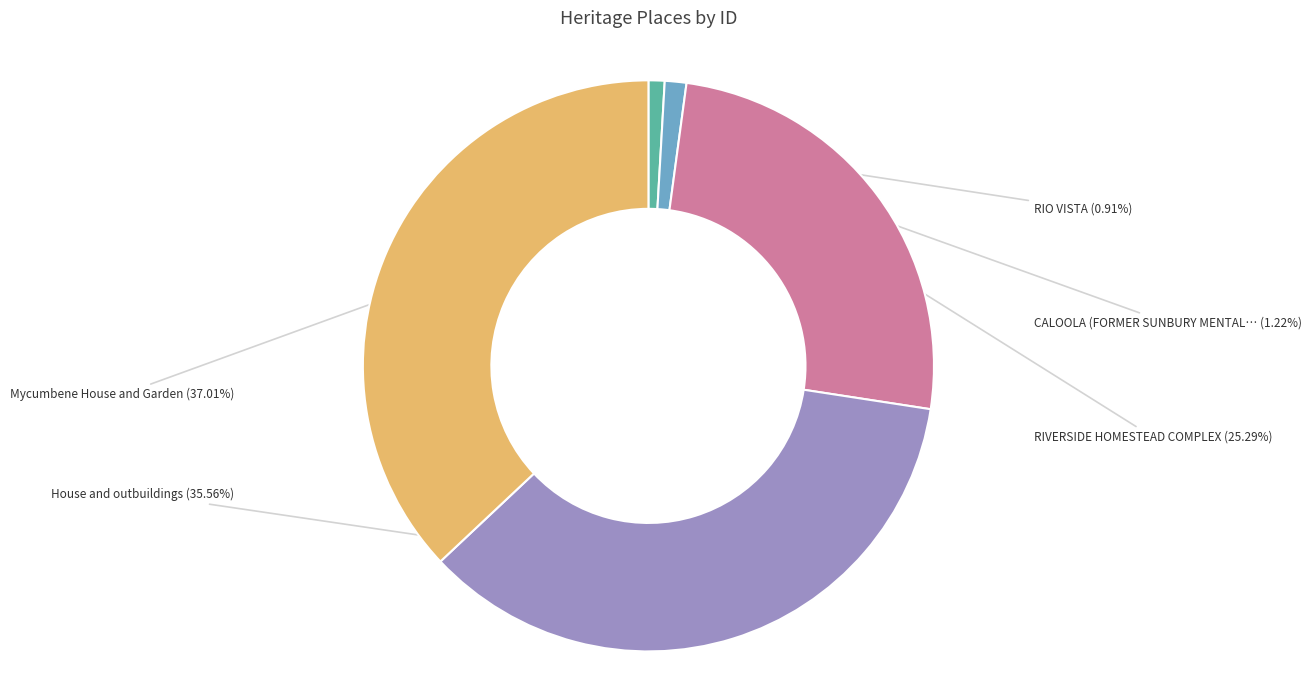

Does any single category account for the majority?

No